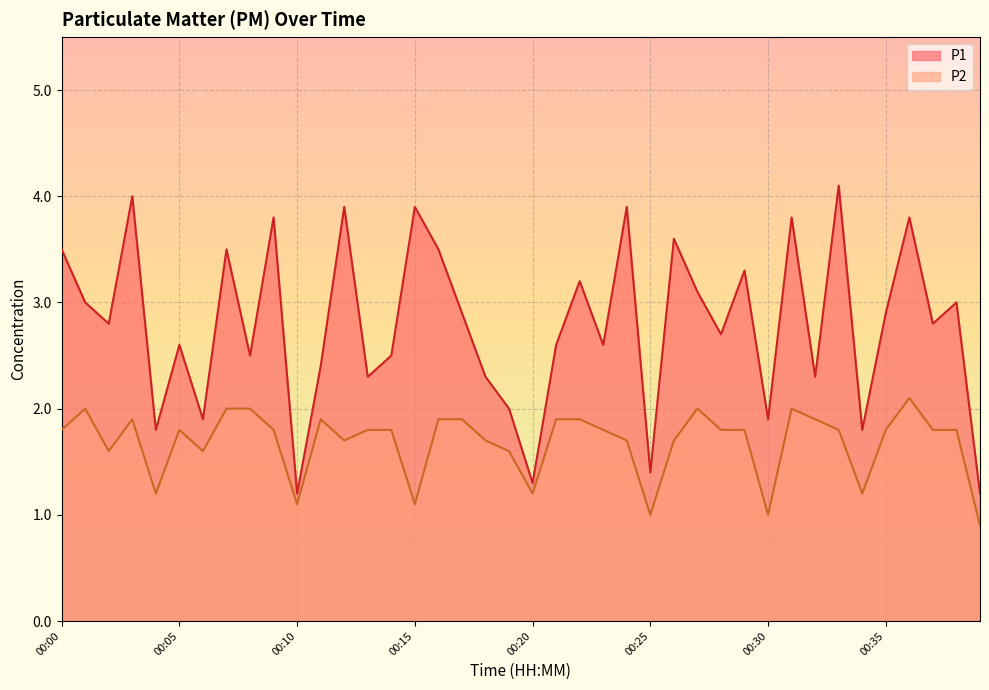

What is the total value across all series at 00:37?

4.6